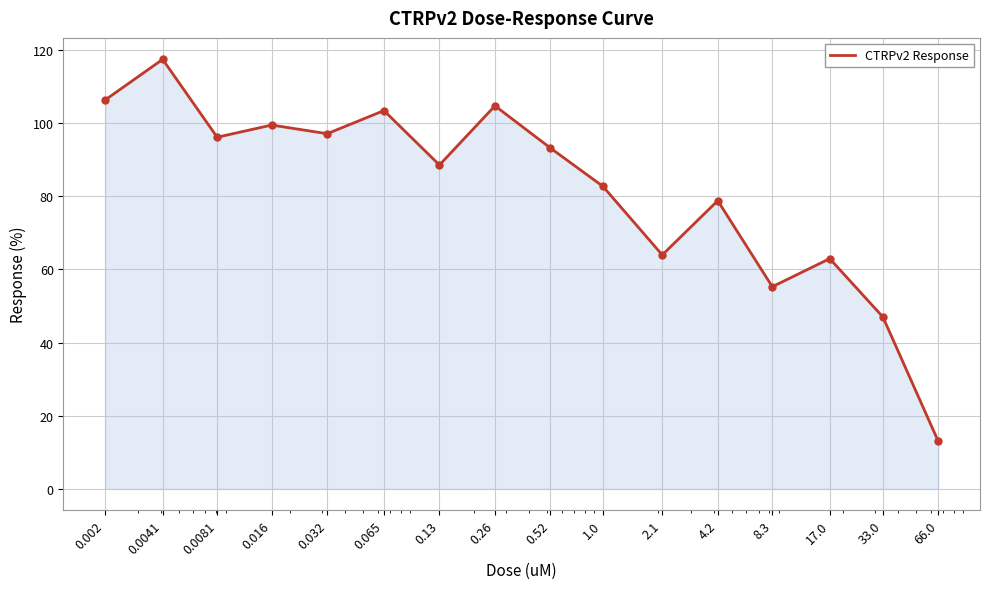

What is the greatest value displayed?

117.4